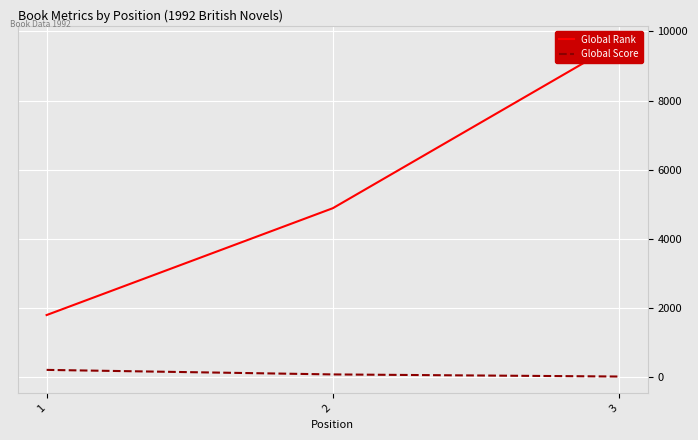

Which series changed the most between 1 and 2?

Global Rank